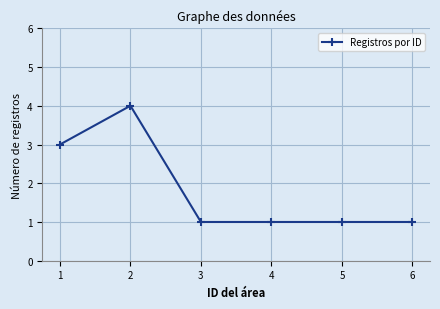

True or false: the data shows 1 at 5.

True